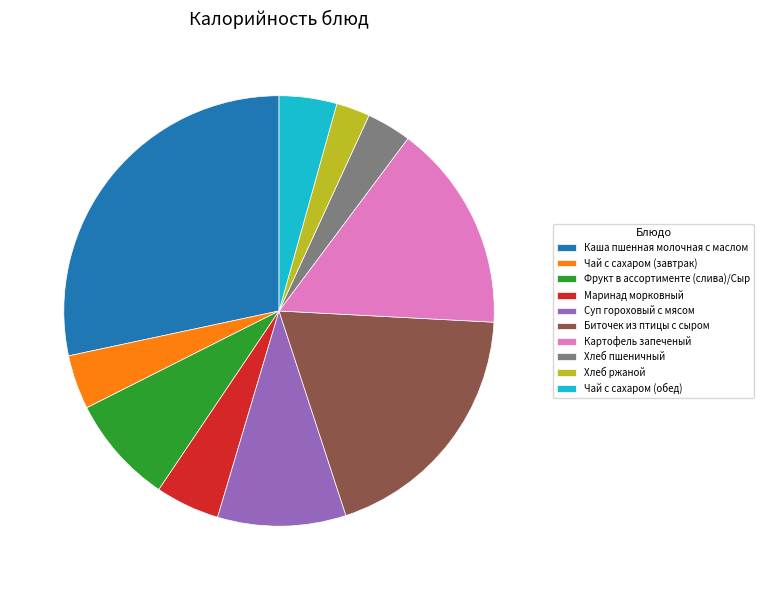

Is Фрукт в ассортименте (слива)/Сыр the majority of the pie?

No